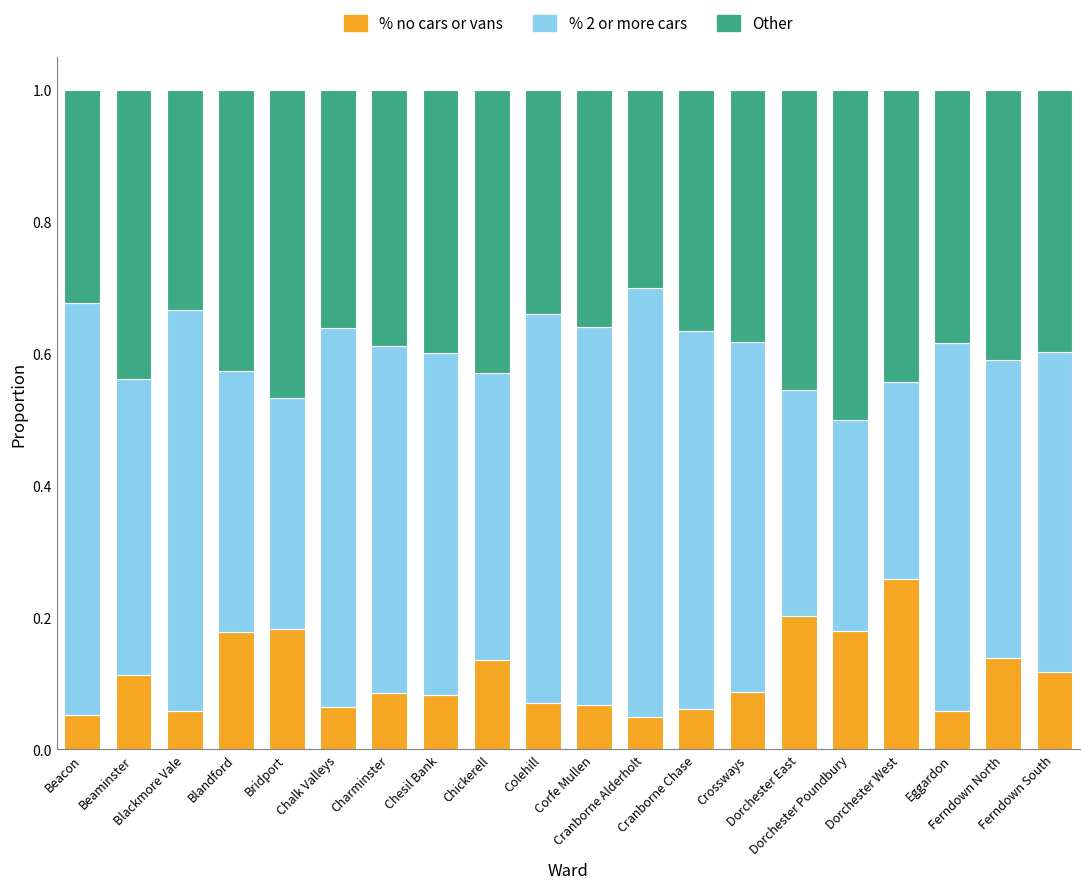

What is the sum of all % no cars or vans values?

2.2